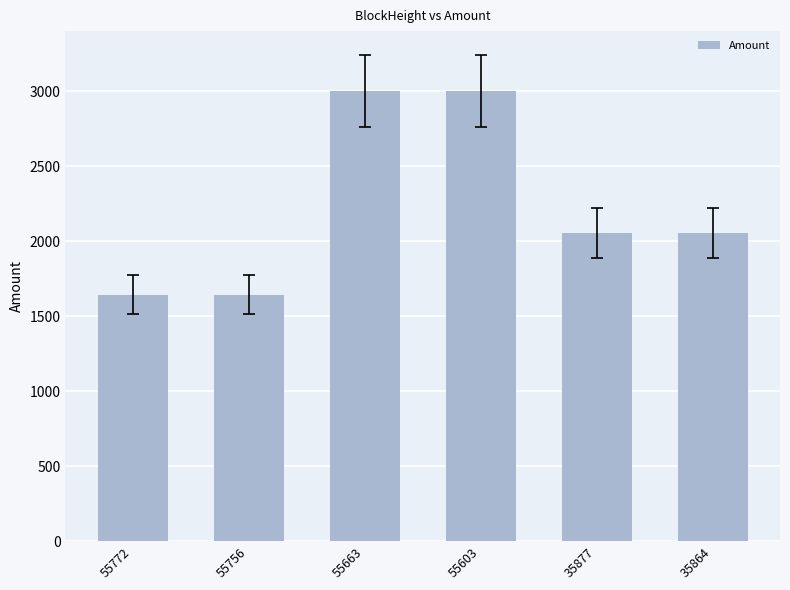

Between 55756 and 35864, which is larger?

35864